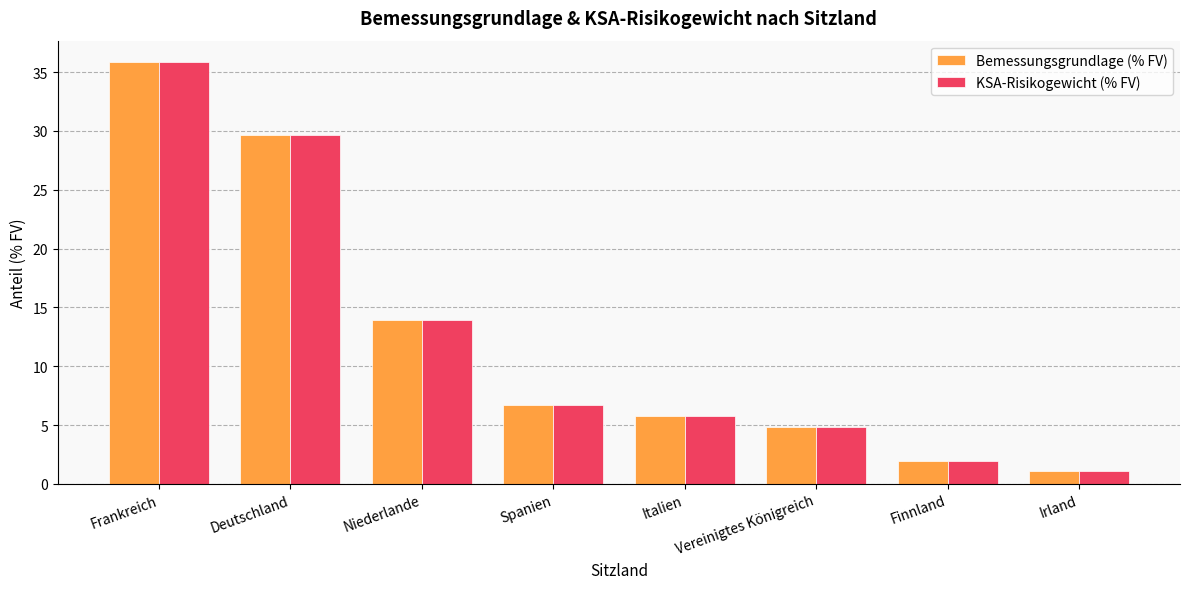

What is the label of the 5th bar from the right?

Spanien